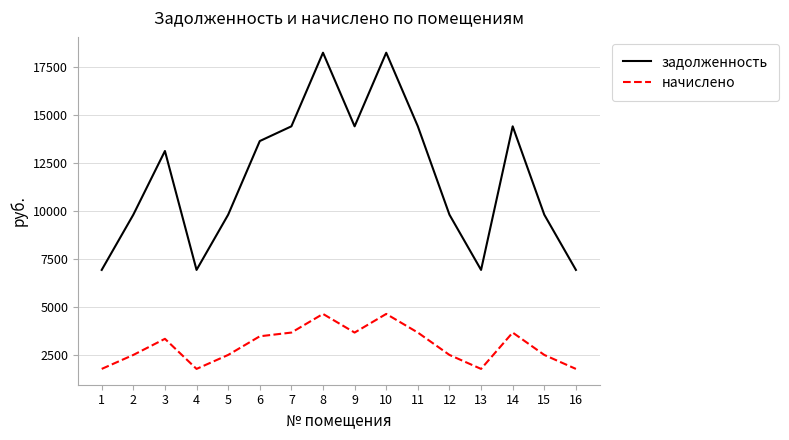

Which series changed the most between 2 and 11?

задолженность